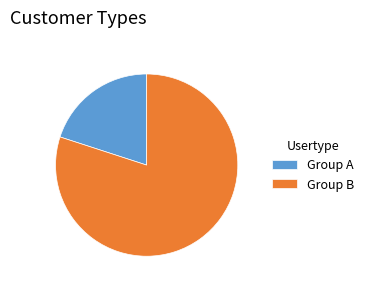

The Group A slice represents 25% of the pie. True or false?

False